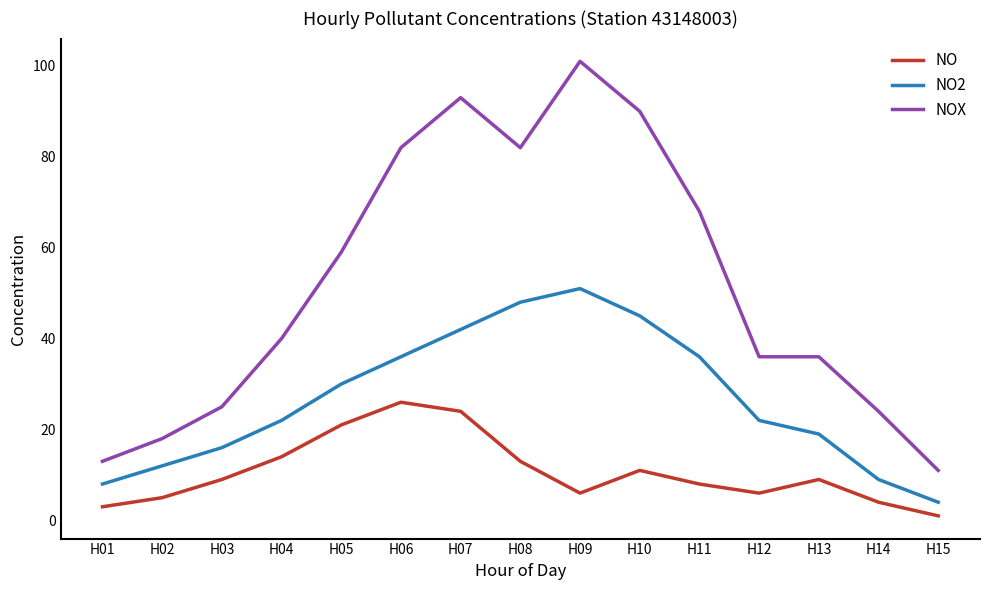

What value does the NO2 series have at H12?

22